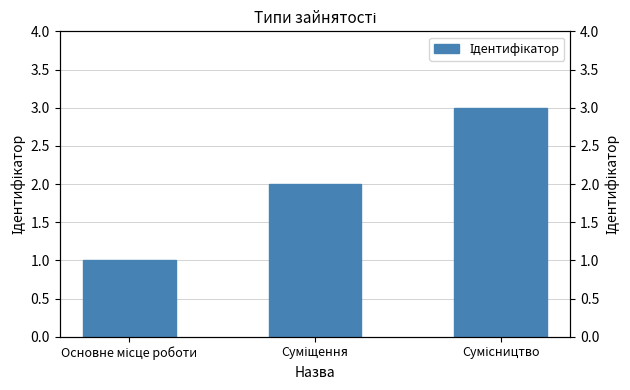

How many series are shown in this chart?

1